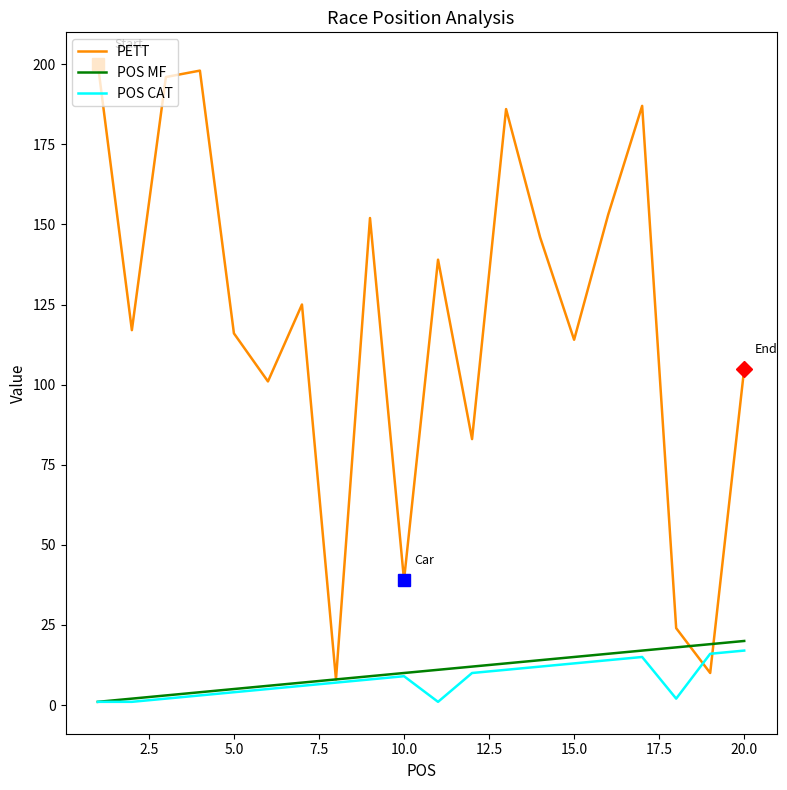

Which series has the widest spread of values?

PETT